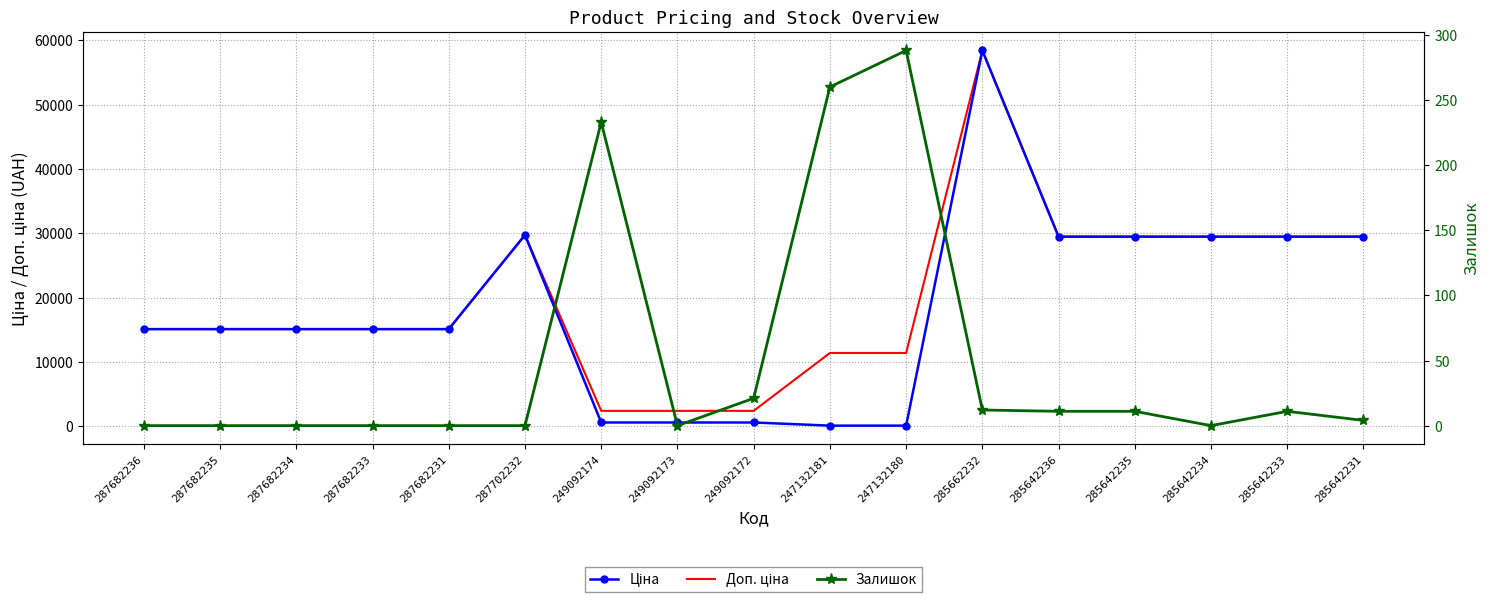

At which category does the chart reach its peak across all series?

285662232